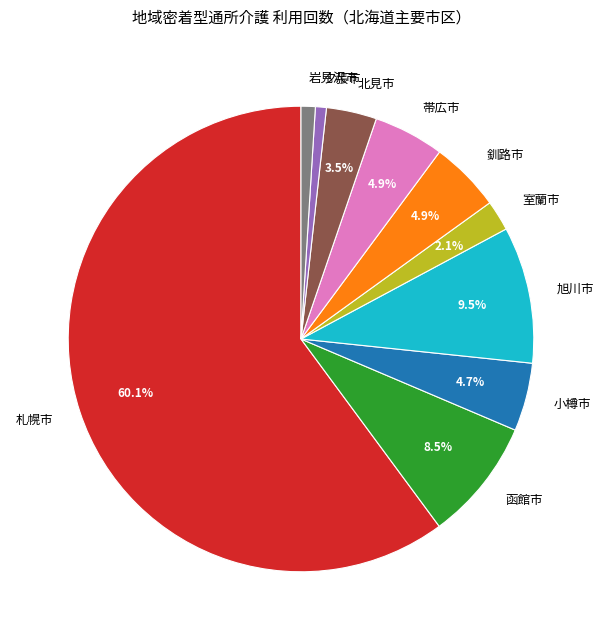

Which slice is the largest?

札幌市